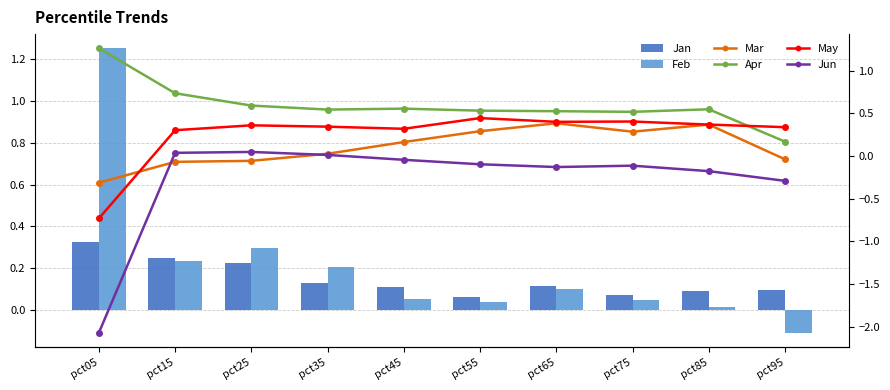

Which category has the lowest value in the Mar series?

pct05